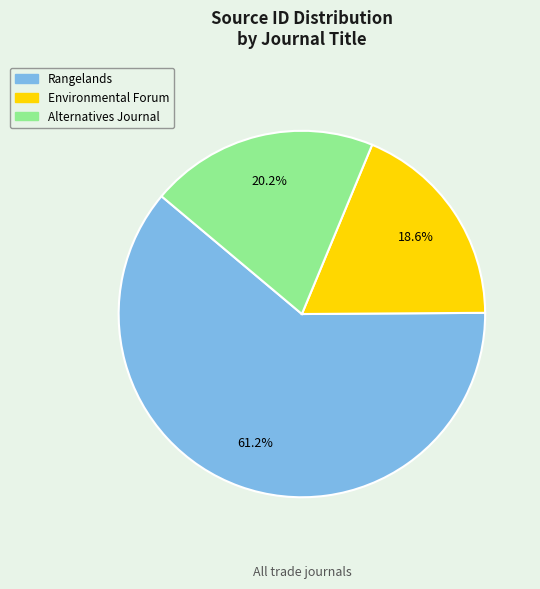

Count the number of slices in the pie.

3